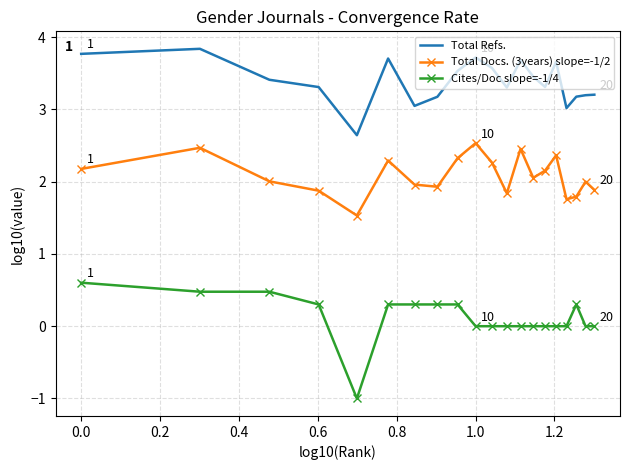

Which series has the largest total across all categories?

Total Refs.